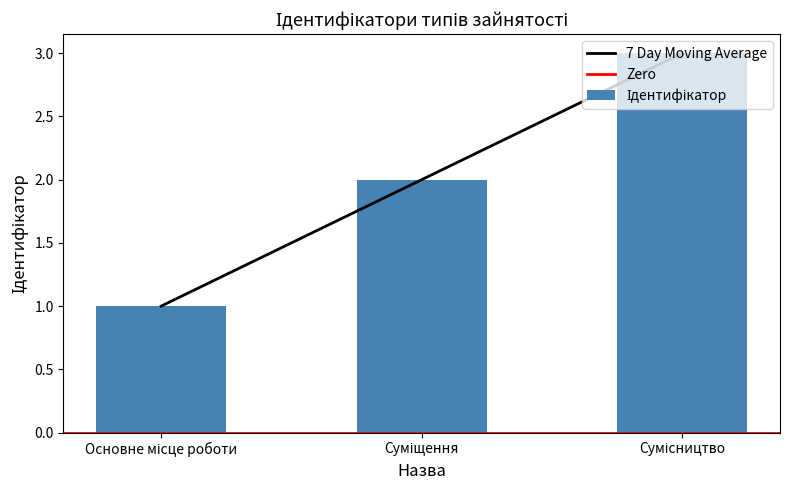

Reading left to right, list all the values displayed in this chart.

Основне місце роботи=1	Суміщення=2	Сумісництво=3